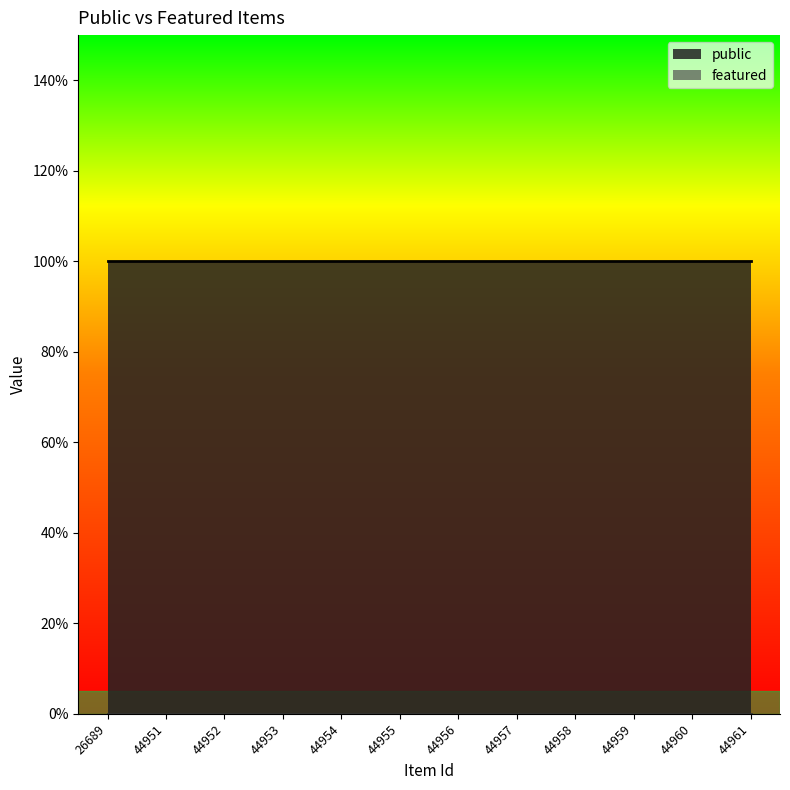

True or false: featured has more than 1 points higher than both neighbors.

False